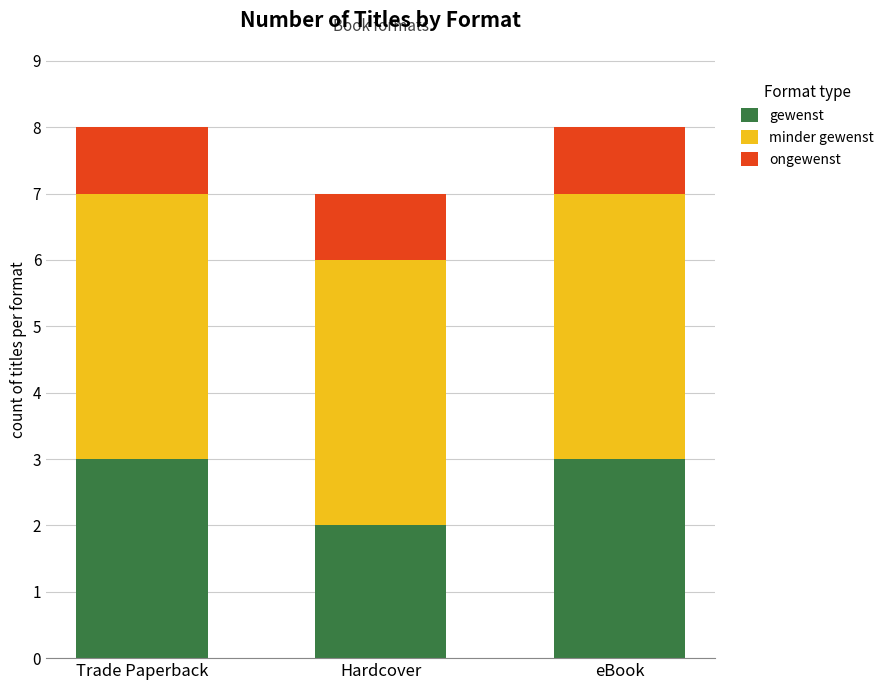

Is it true that gewenst equals 5 at eBook?

False